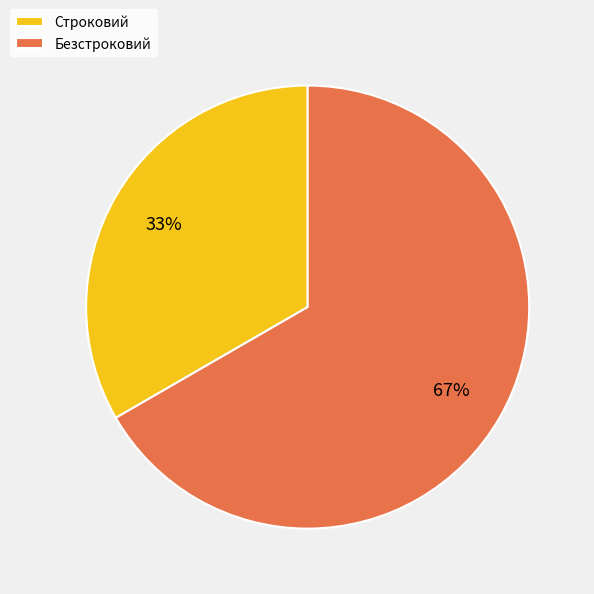

To the nearest percent, what is the combined percentage of Безстроковий and Строковий?

100%